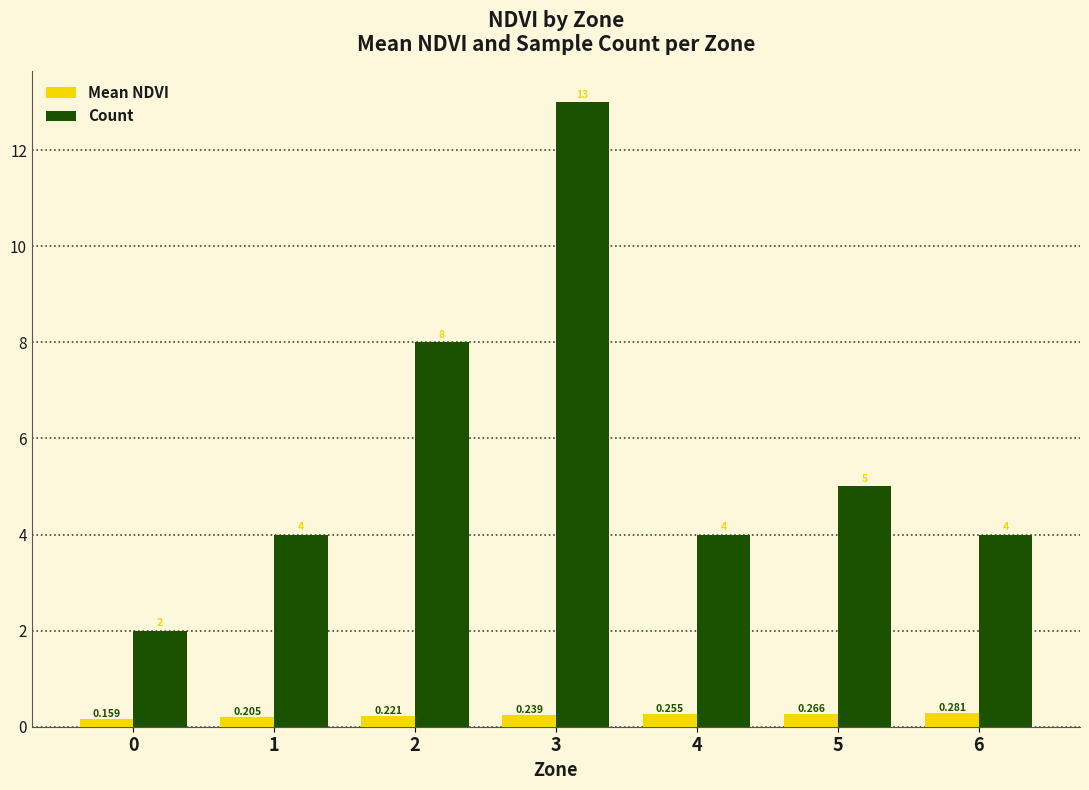

Which series has the widest spread of values?

Count